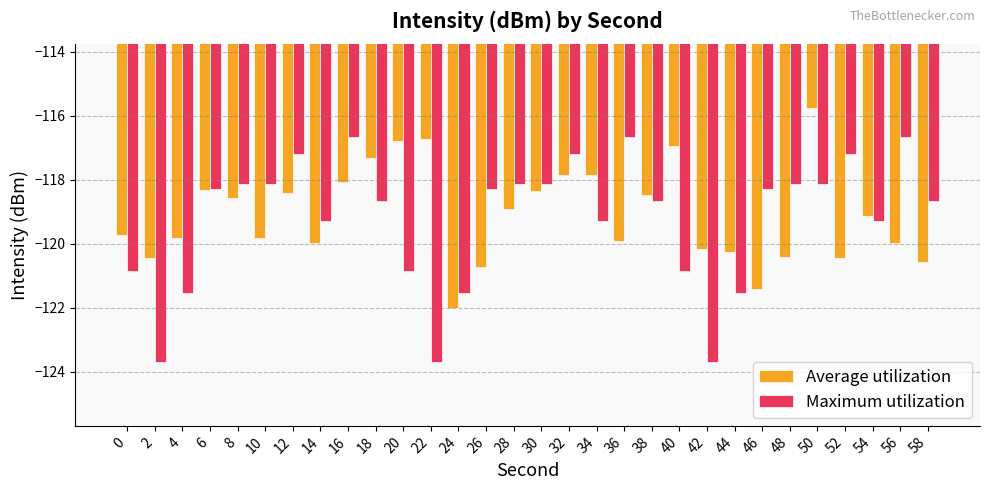

What is the sum of all Maximum utilization values?

-3577.3